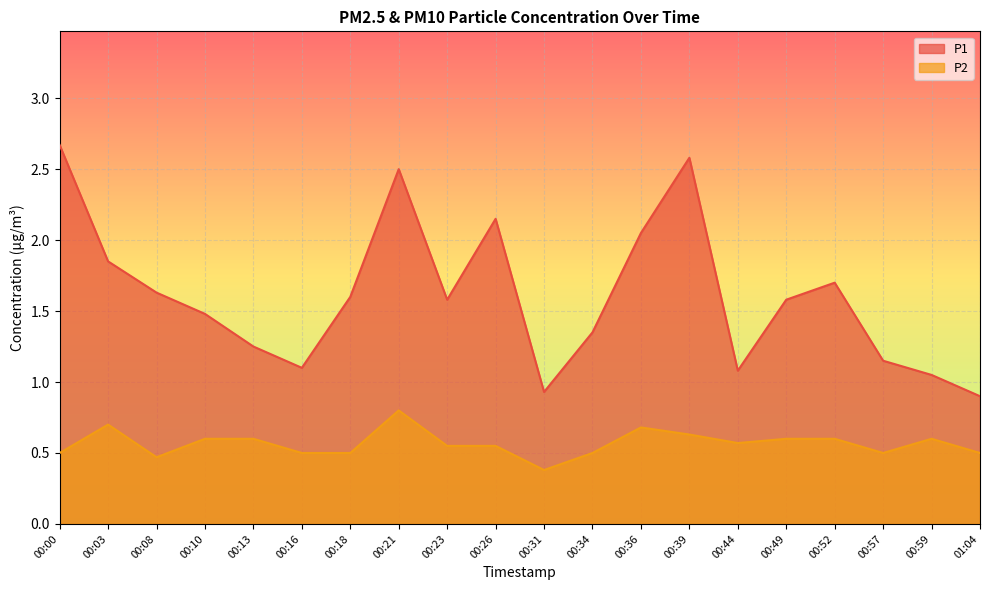

How many lines are shown in the chart?

2